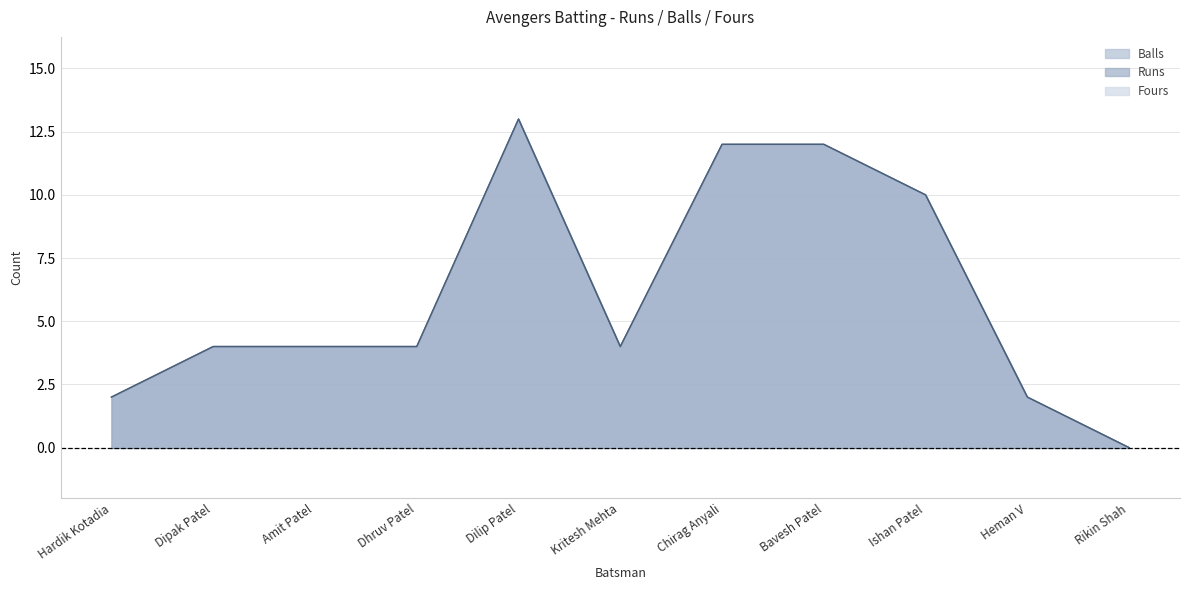

How many interior local peaks does the Runs series have?

1